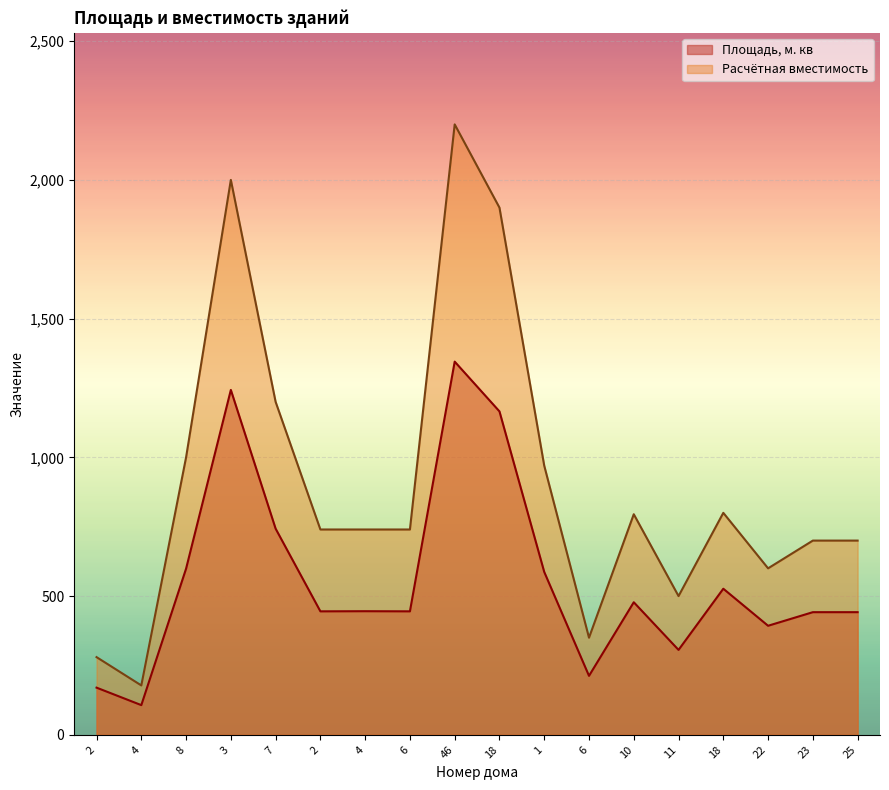

True or false: Площадь, м. кв has more than 2 interior local peaks.

True